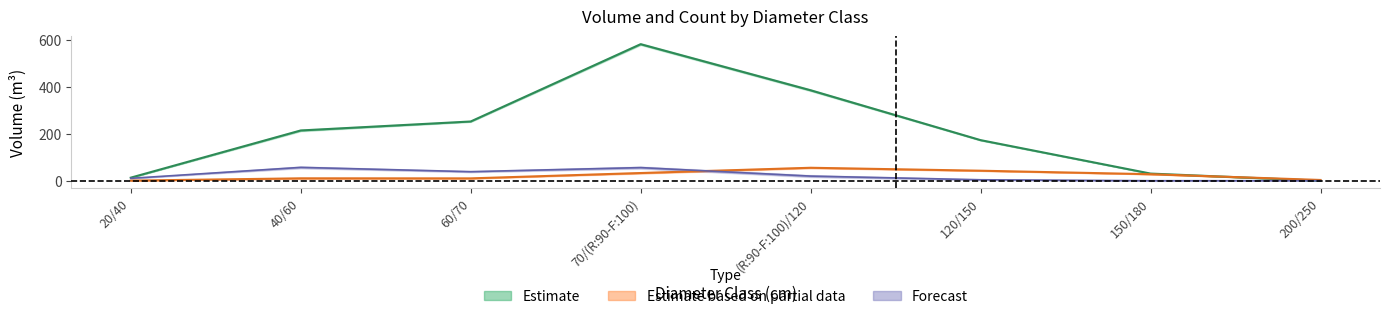

True or false: BORDURE_produit_vtgr has more than 2 interior local peaks.

False